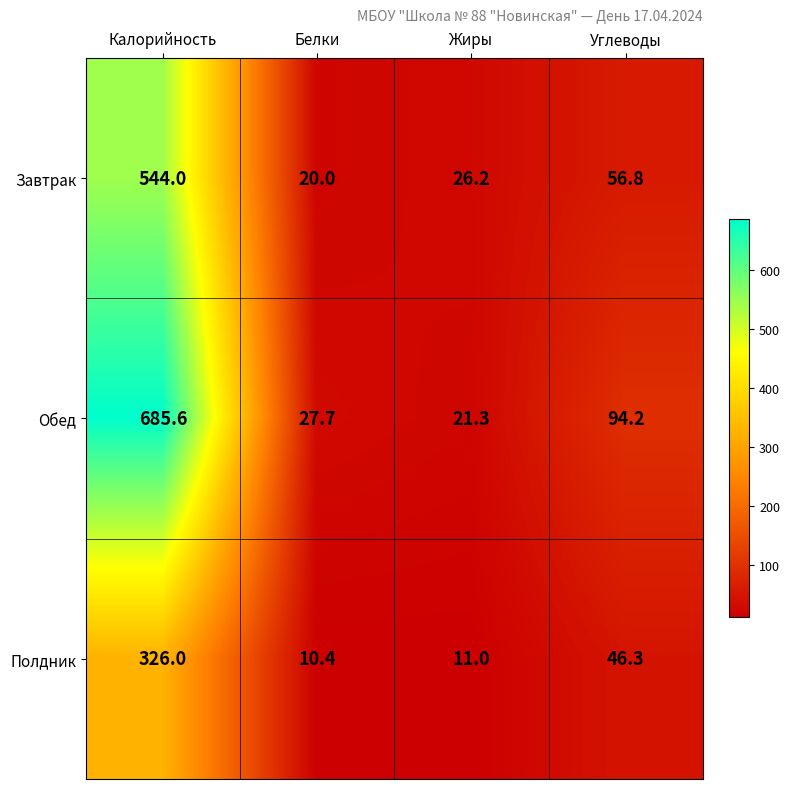

Which series changed the most between Калорийность and Углеводы?

Обед